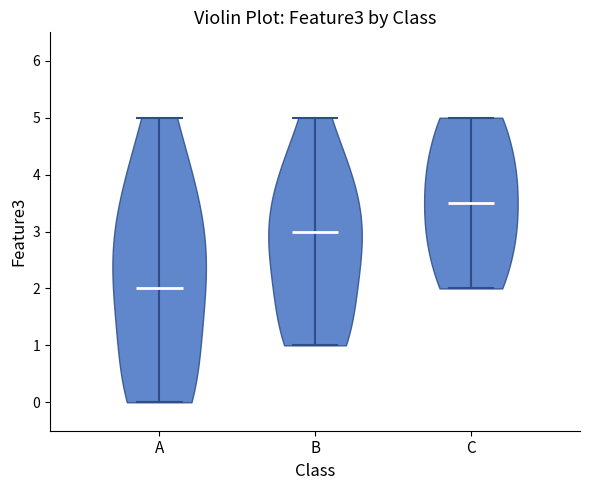

Which violin has the lowest median line?

A